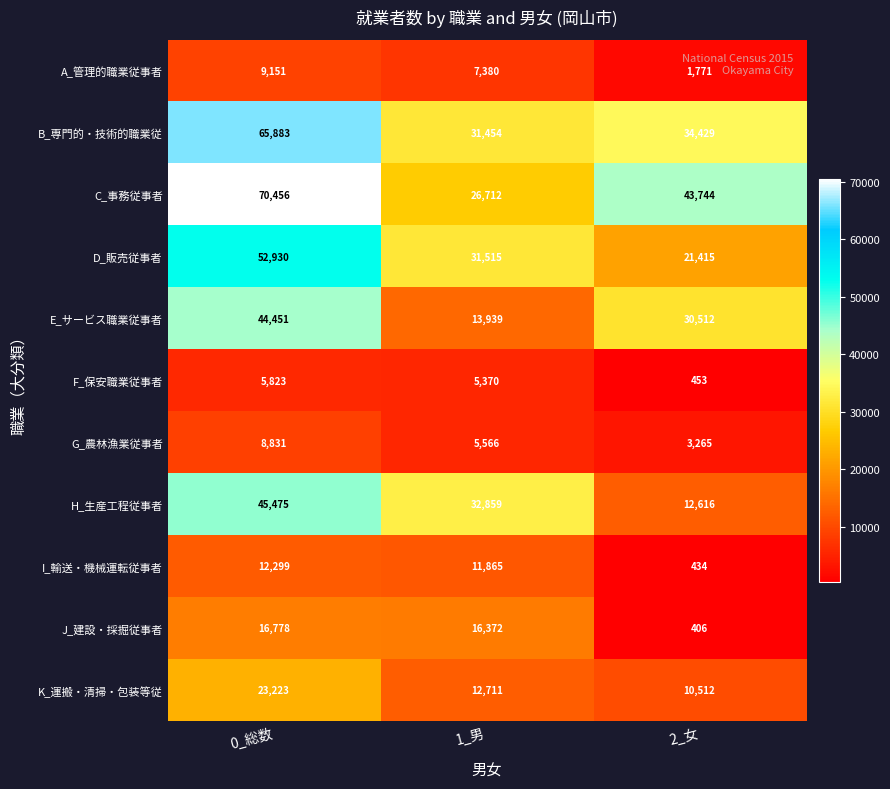

What is the spread (max minus min) of values at 0_総数?

64633